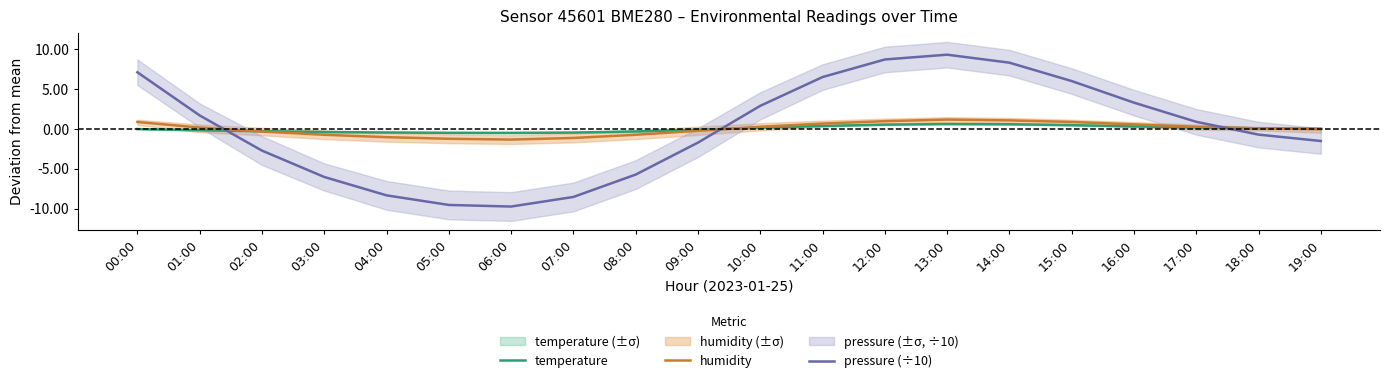

Where is temperature nearest to the value 0?

19:00